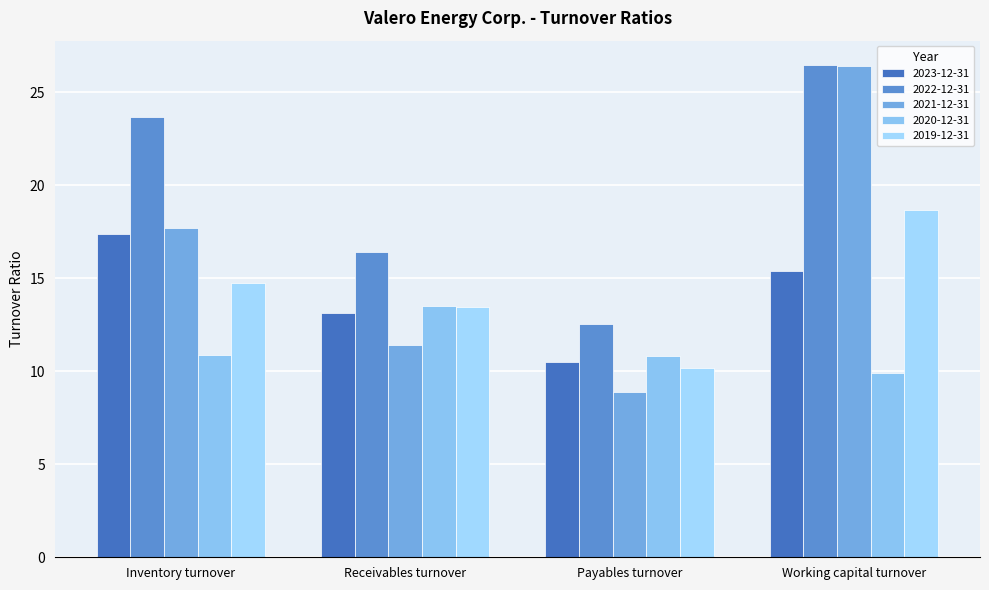

How many values in the 2023-12-31 series exceed 15?

2